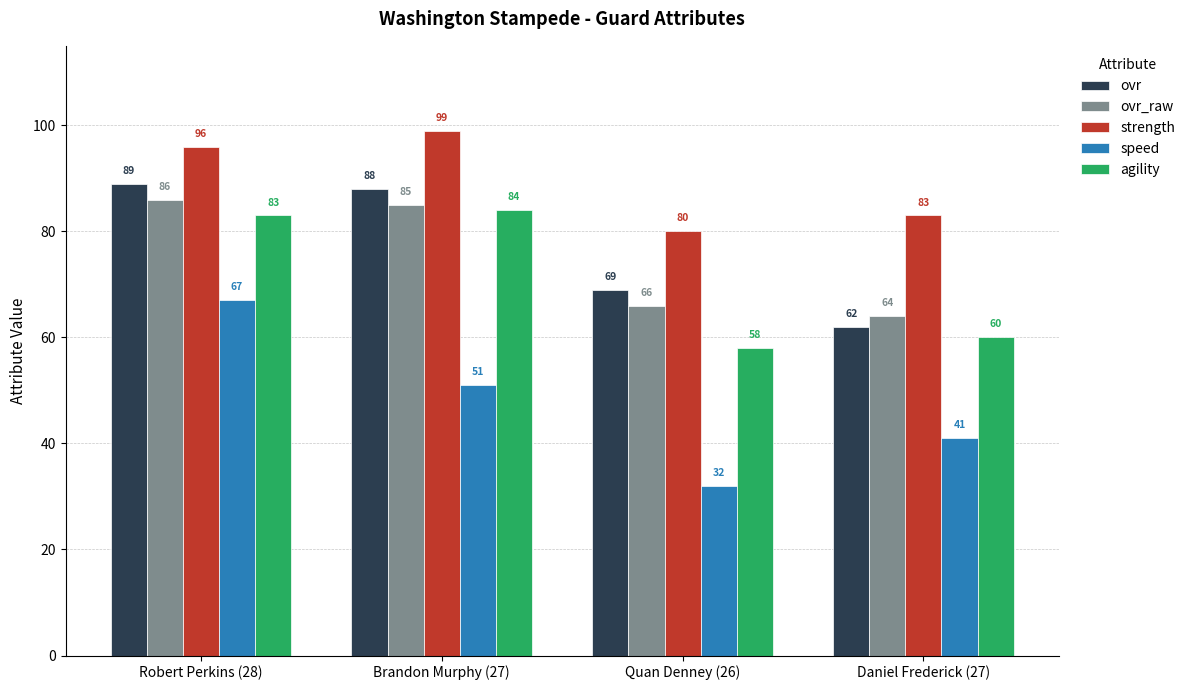

Count the number of categories in the chart.

4